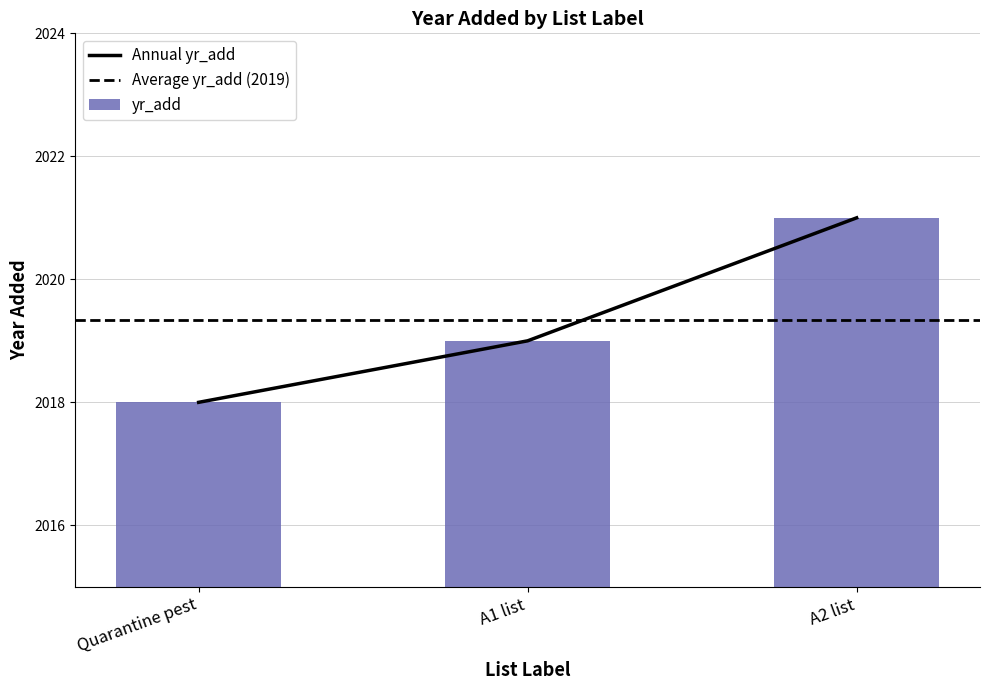

What is the change in value from A1 list to A2 list?

+2